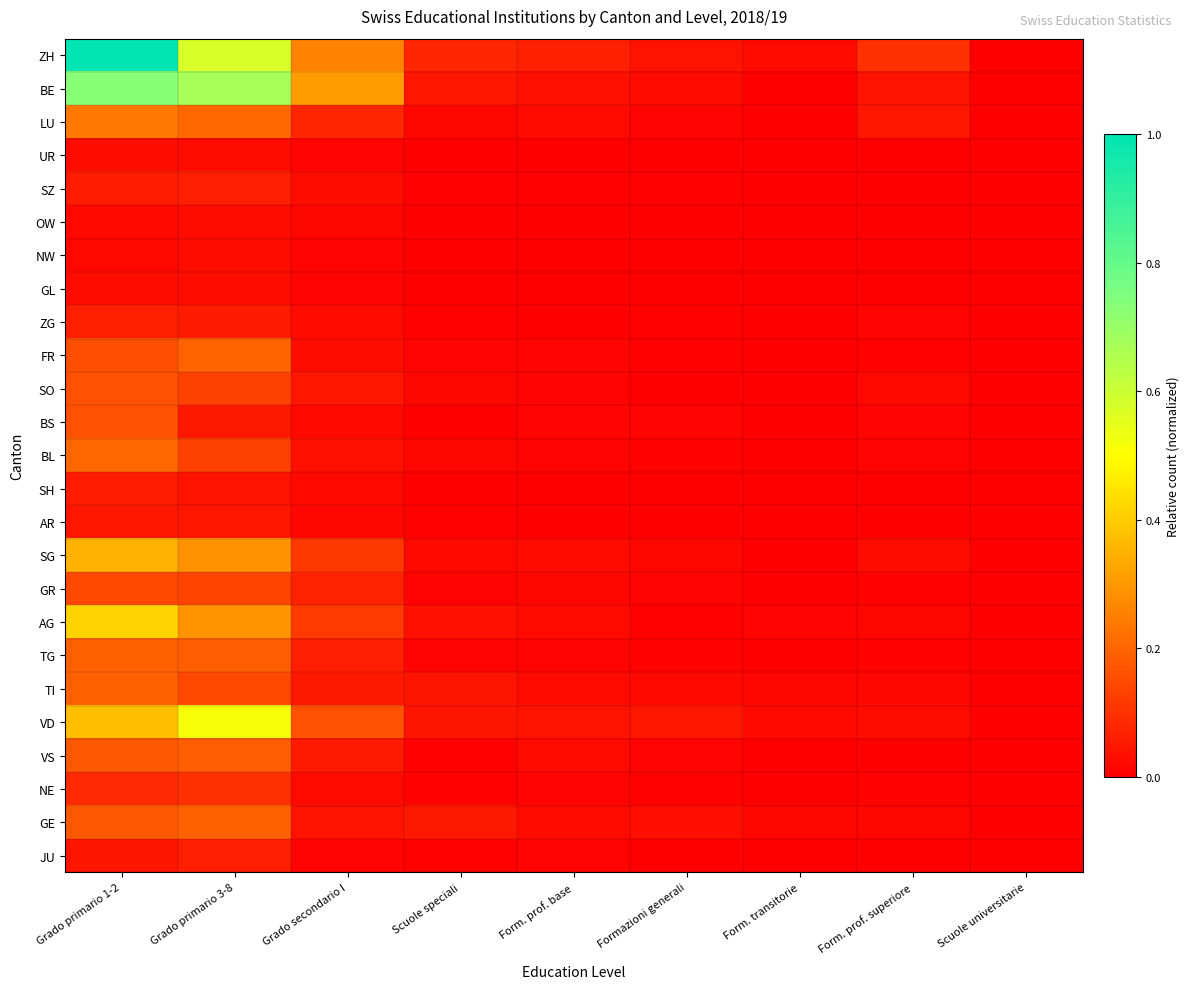

What is the total value across all series at Scuole speciali?

0.4